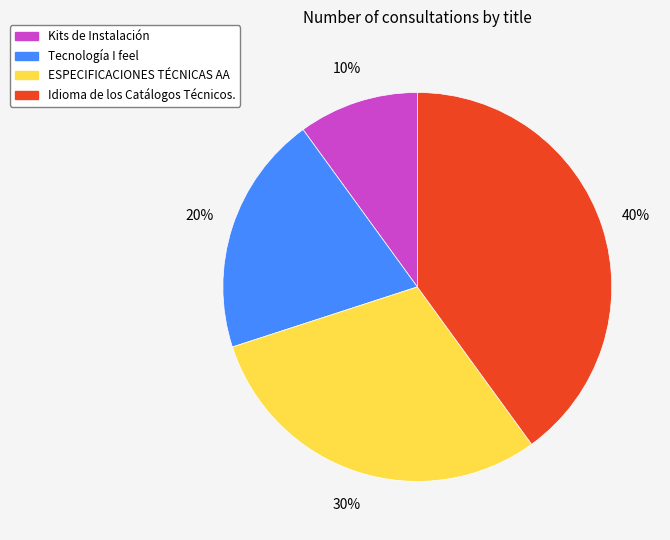

What is the ratio of the value at Idioma de los Catálogos Técnicos. to the value at ESPECIFICACIONES TÉCNICAS AA?

1.3